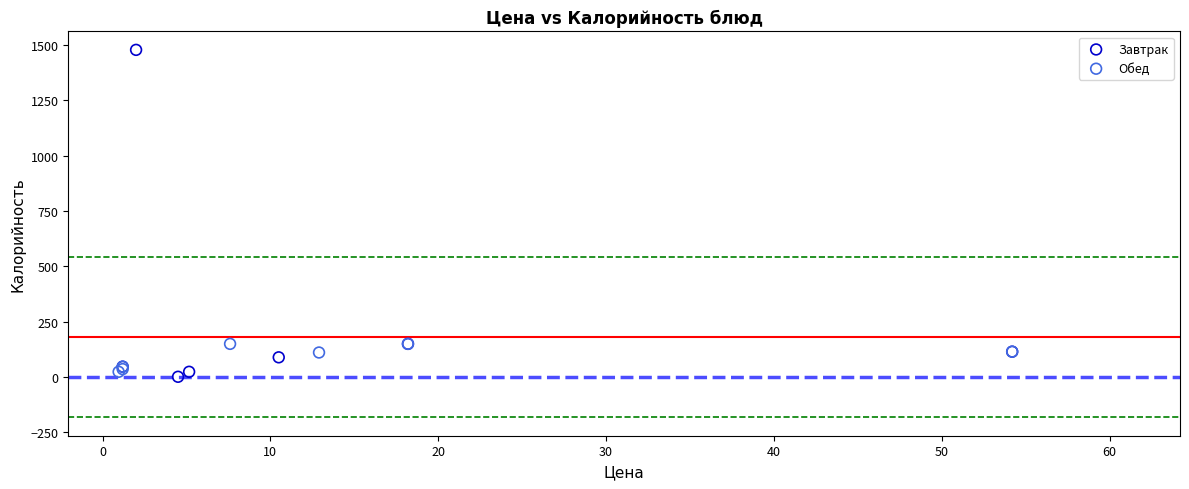

Which series has the widest spread of Y values?

Завтрак